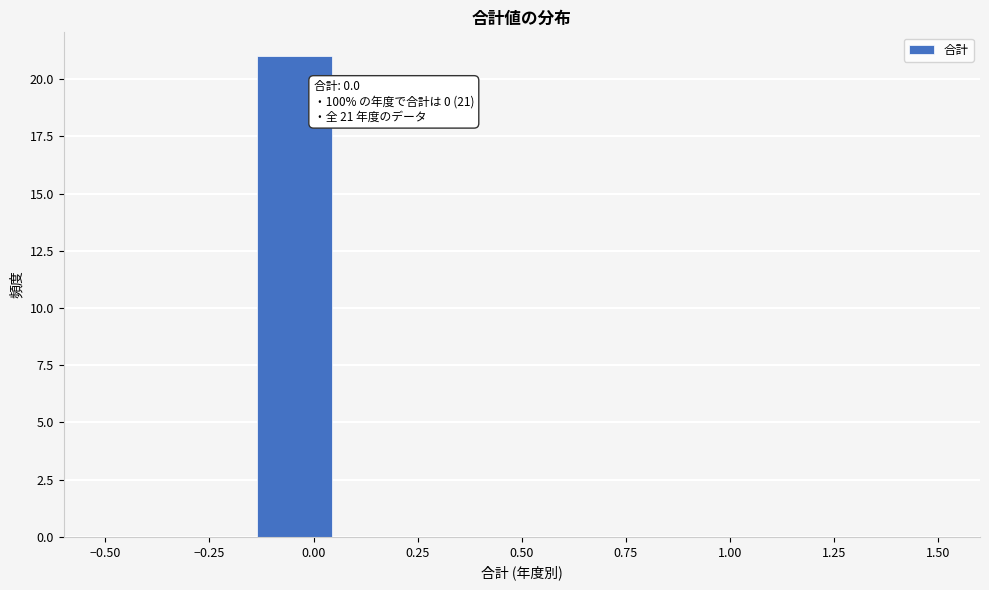

Read against the x-axis, roughly where is the centre of the tallest bar?

-0.05